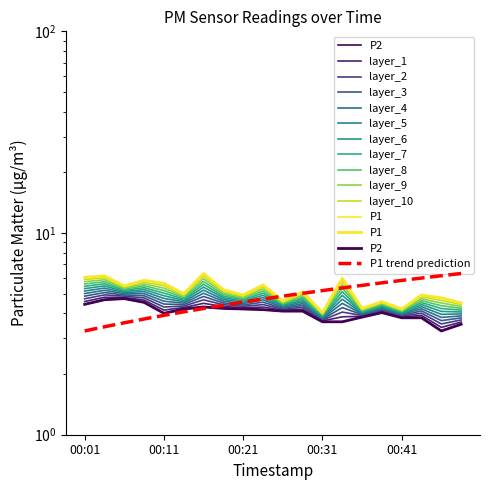

Reading left to right, what are all the values shown in this chart?

P1: 6.0	6.1	5.5	5.8	5.6	5.0	6.3	5.2	4.9	5.5	4.6	5.1	4.0	6.0	4.2	4.6	4.2	4.9	4.8	4.5
P2: 4.4	4.7	4.7	4.5	4.0	4.2	4.3	4.2	4.2	4.2	4.1	4.1	3.6	3.6	3.8	4.0	3.8	3.8	3.3	3.5